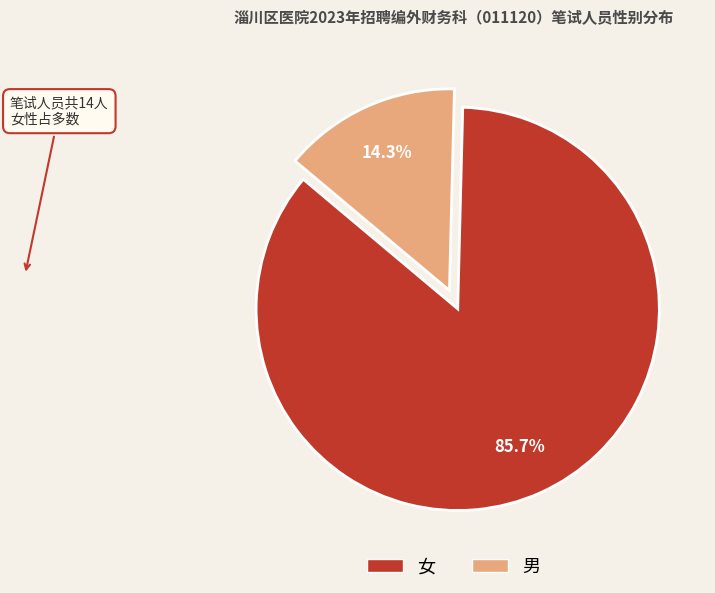

What is the ratio of the value at 女 to the value at 男?

6.0